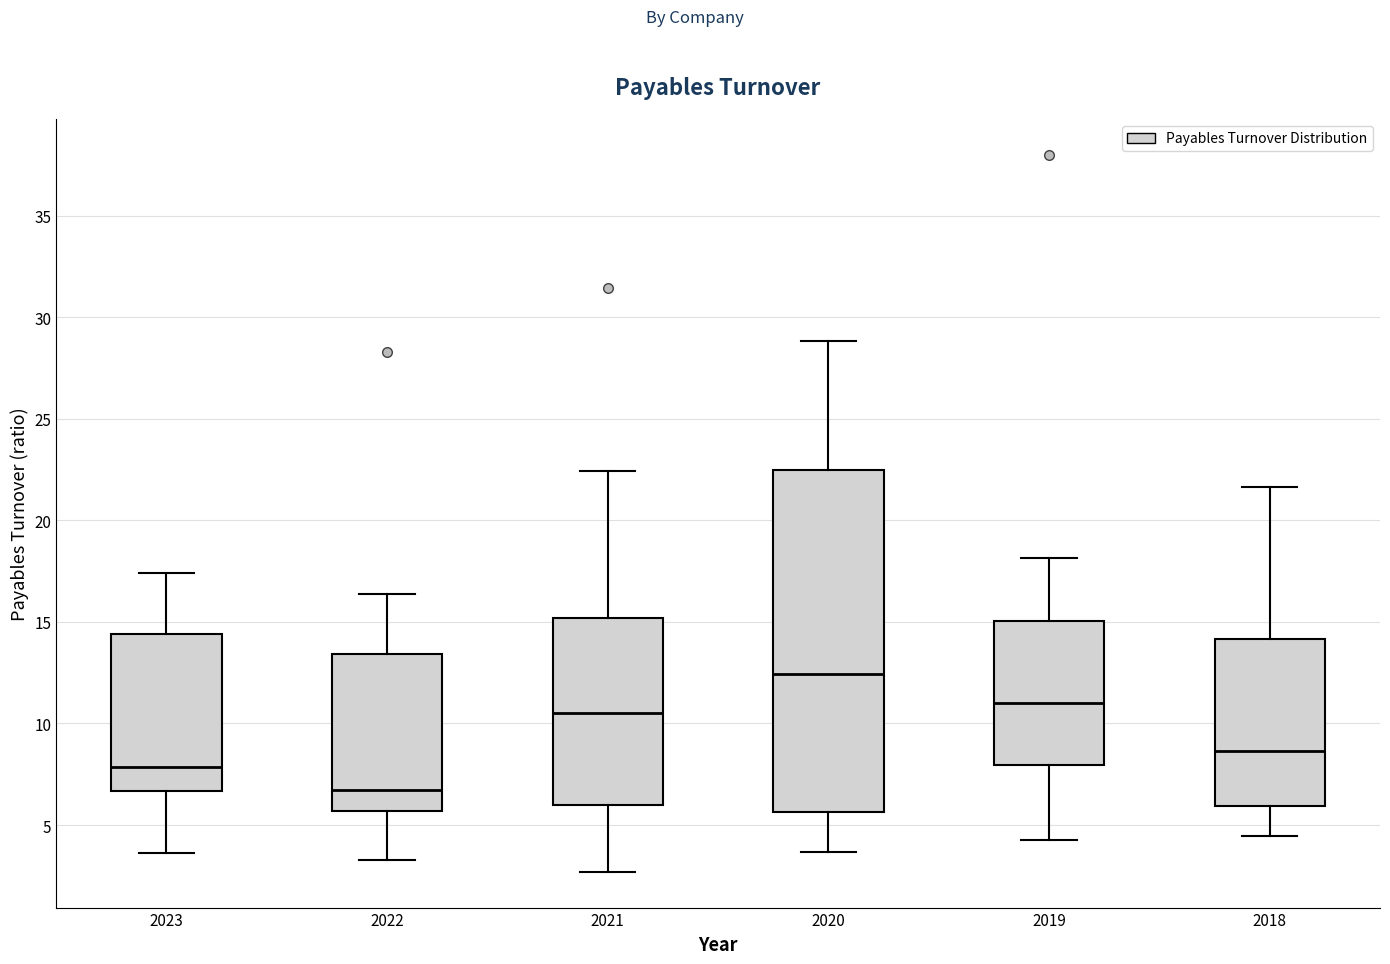

Where does the upper whisker of the box at x = 2019 end on the y-axis? The values are not printed on the chart, so give them approximately, as read against the axis.

18.0